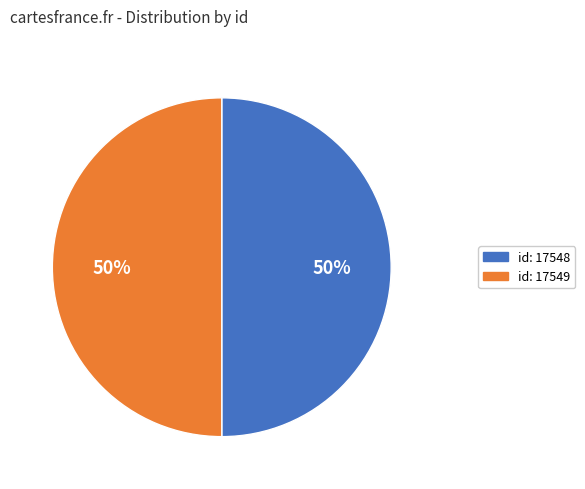

How many slices are in this pie chart?

2